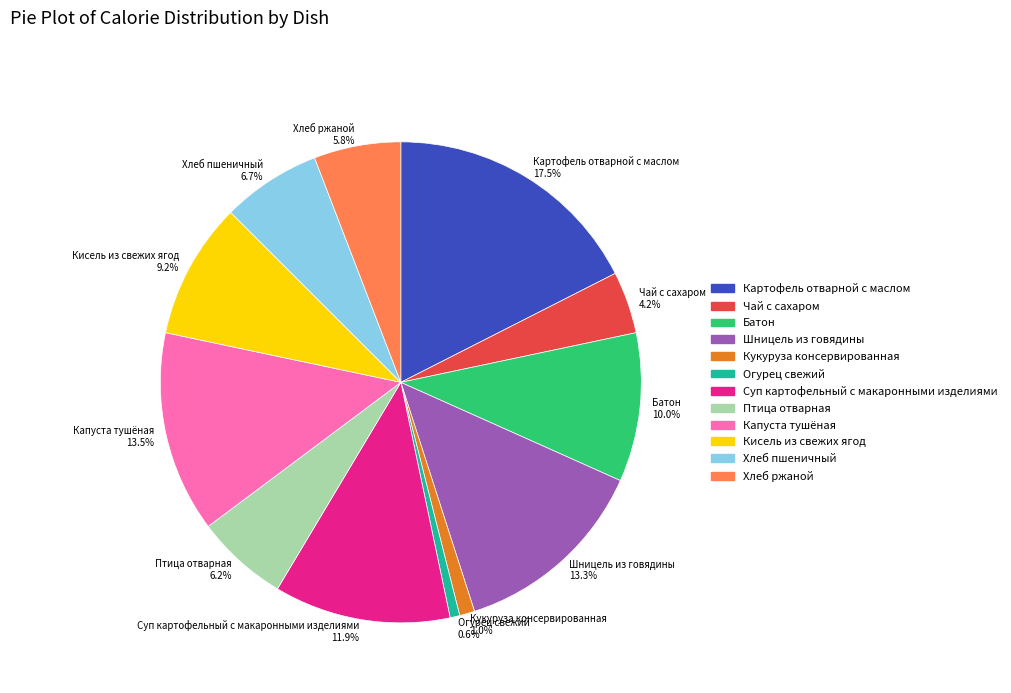

What is the ratio of the value at Хлеб ржаной 5.8% to the value at Огурец свежий 0.6%?

9.0